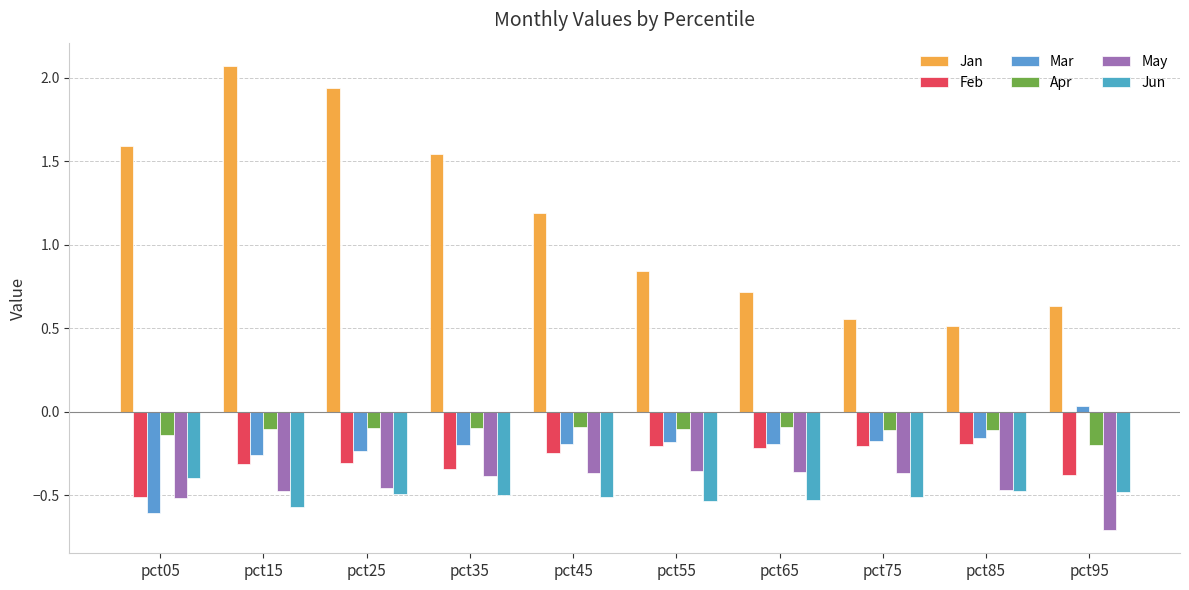

What is the minimum value for Jun?

-0.6